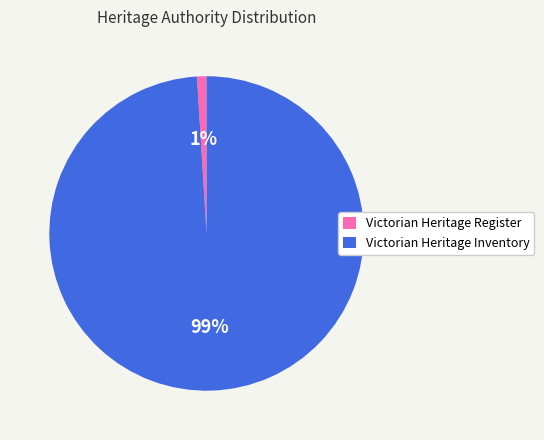

To the nearest percent, what percentage of the pie is Victorian Heritage Inventory?

99%